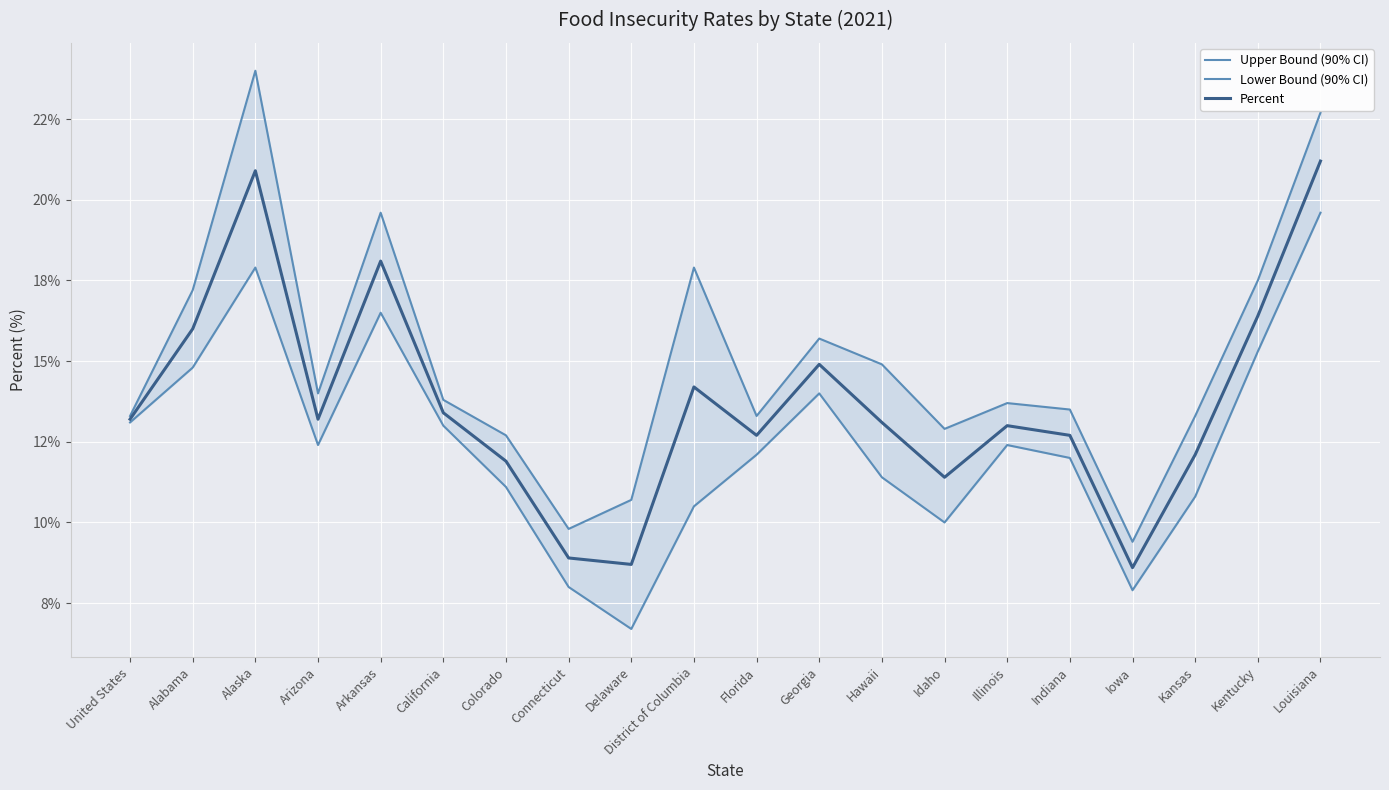

At which label does Lower Bound (90% CI) reach its minimum?

Delaware